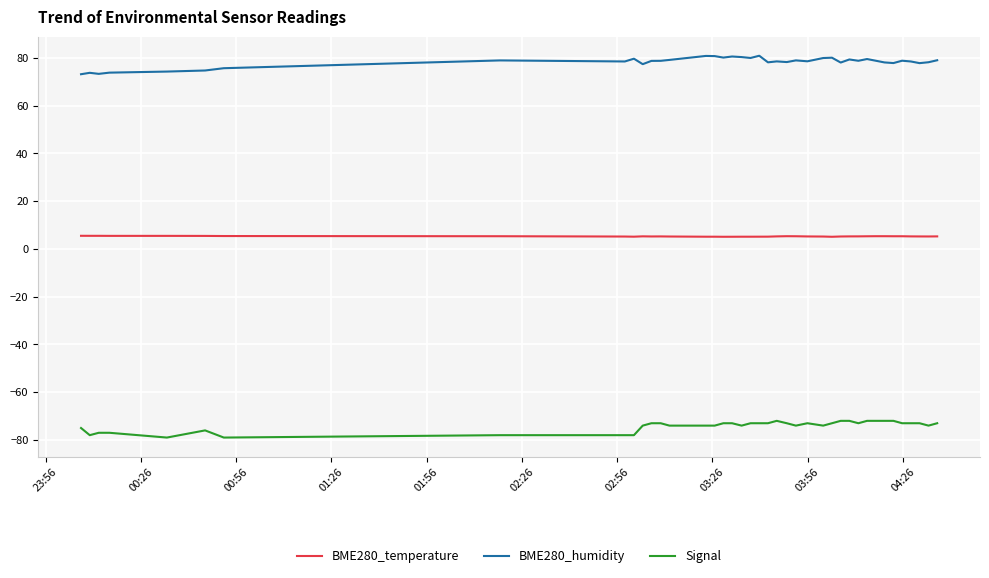

What are all the series names shown in the legend?

BME280_temperature, BME280_humidity, Signal